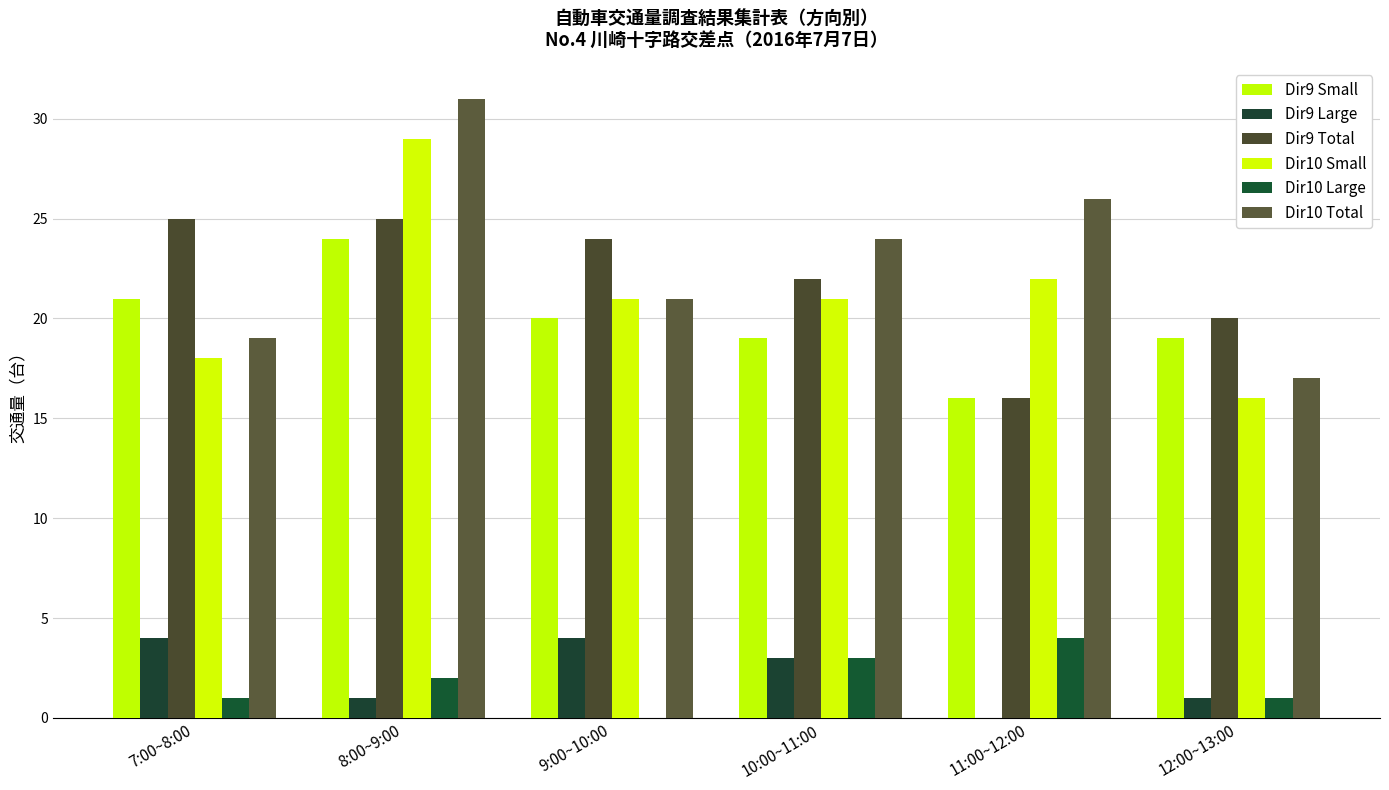

What is the greatest value displayed?

31